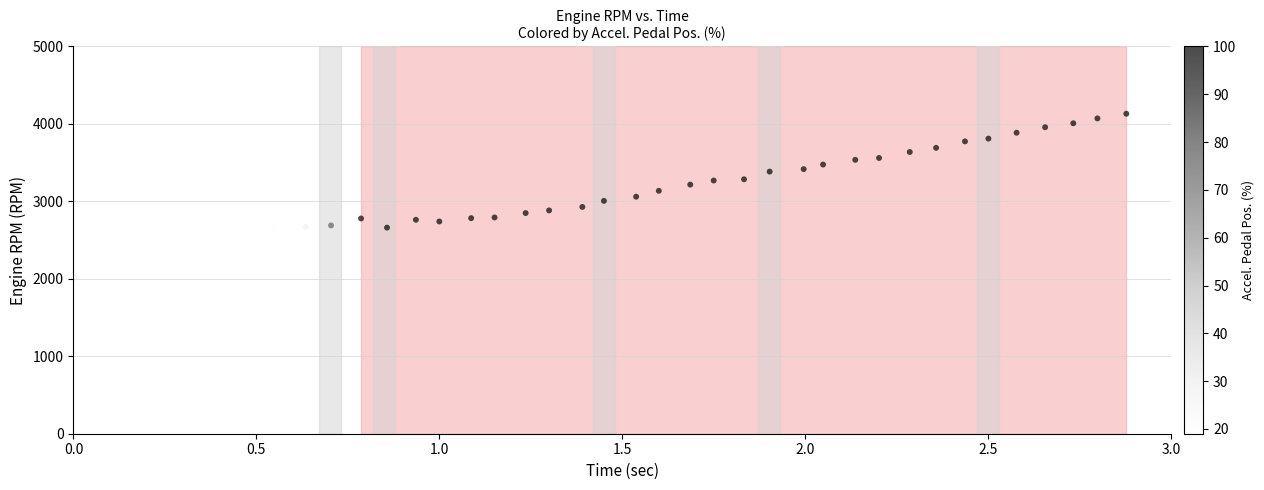

What is the range of Y values (max minus min)?

1489